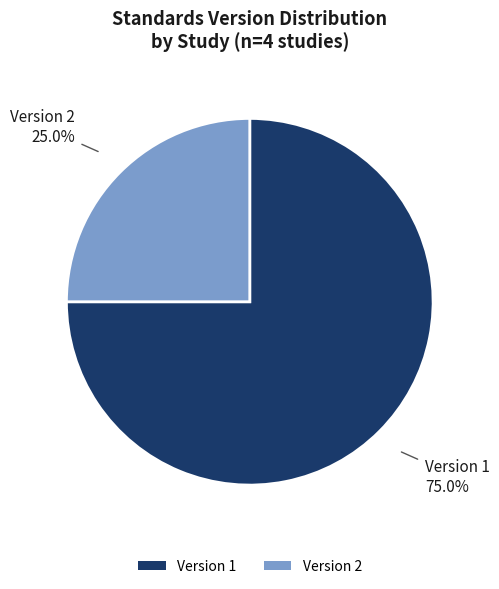

Rank the categories by value from lowest to highest.

Version 2, Version 1